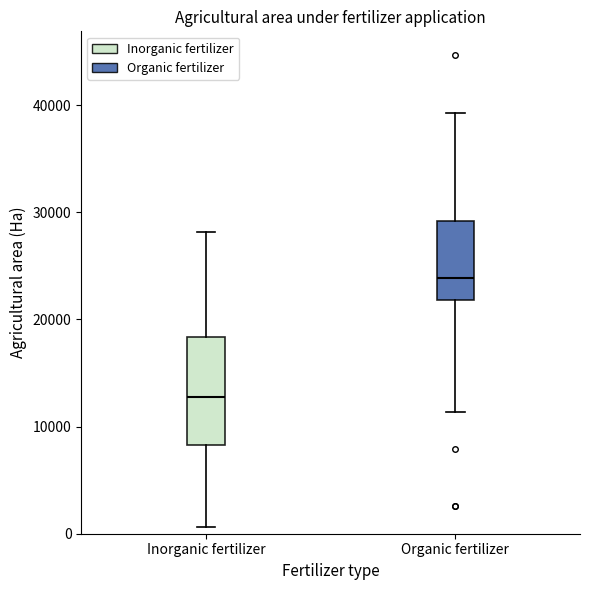

Which box's median line is the lowest?

Inorganic fertilizer